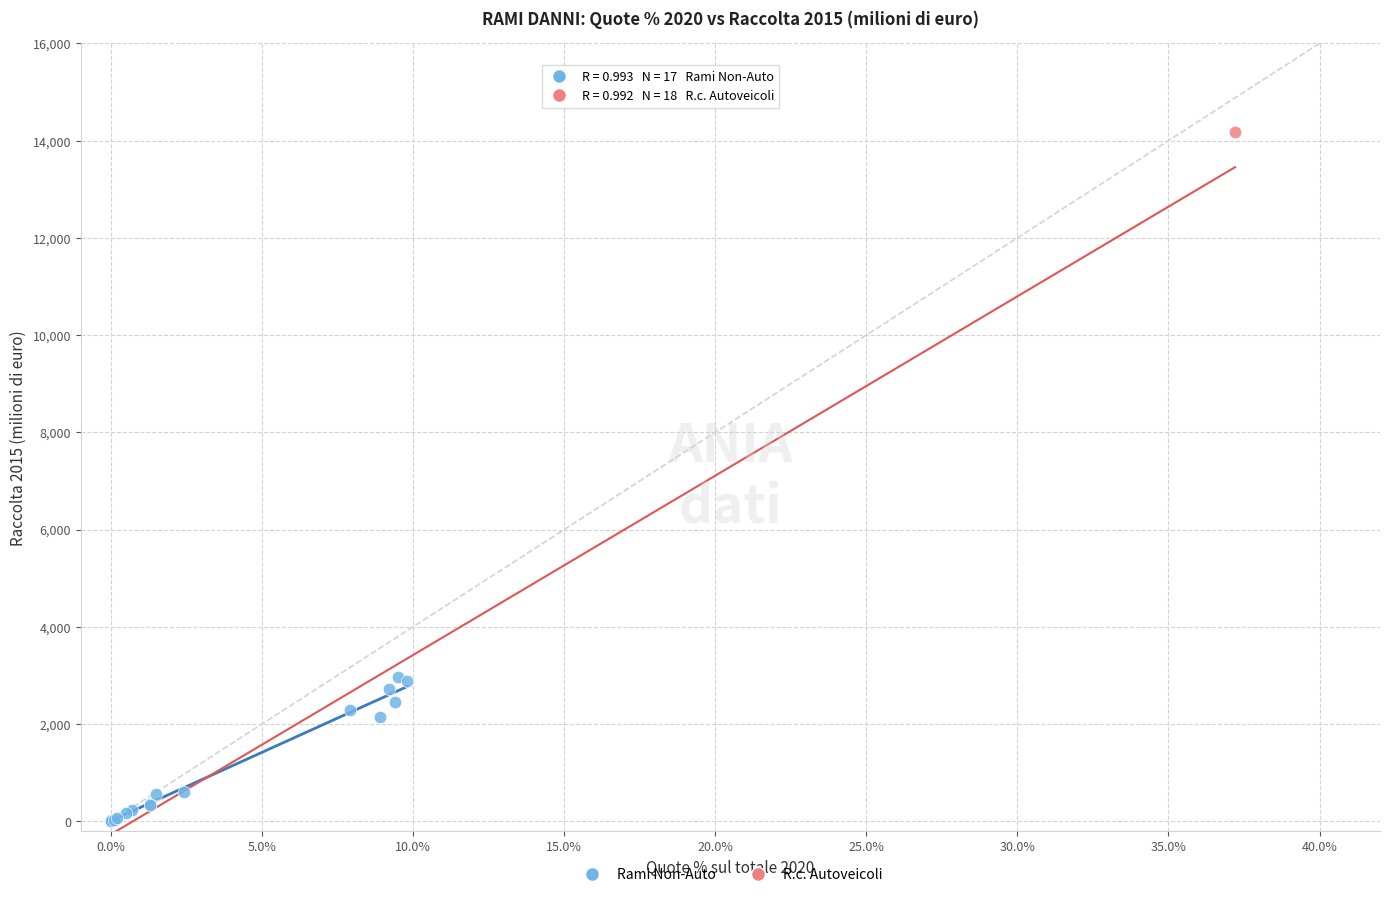

What are all the series names shown in the legend?

Rami Non-Auto, R.c. Autoveicoli